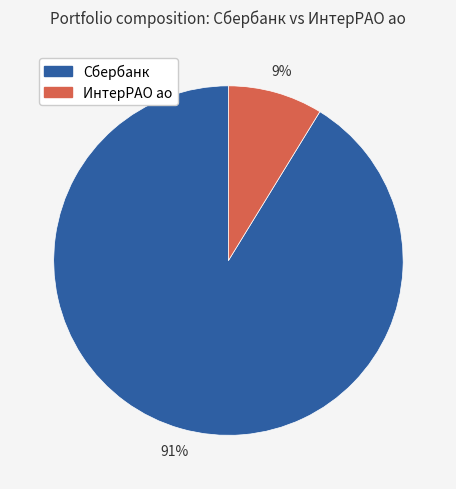

To the nearest percent, what is the difference between the largest and smallest slice percentages?

82%